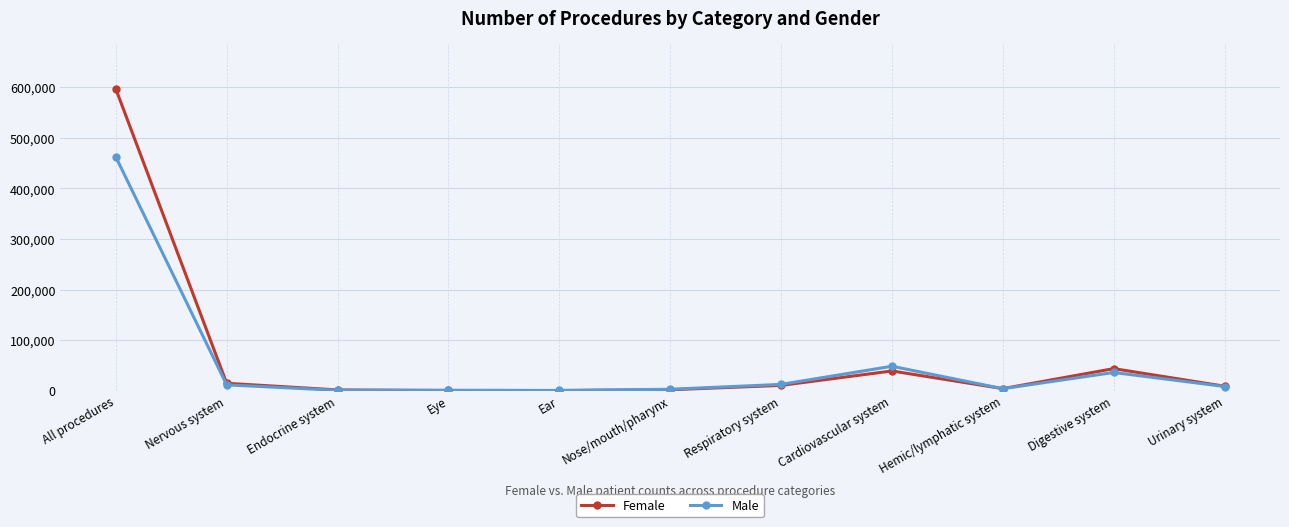

What are all the series names shown in the legend?

Female, Male